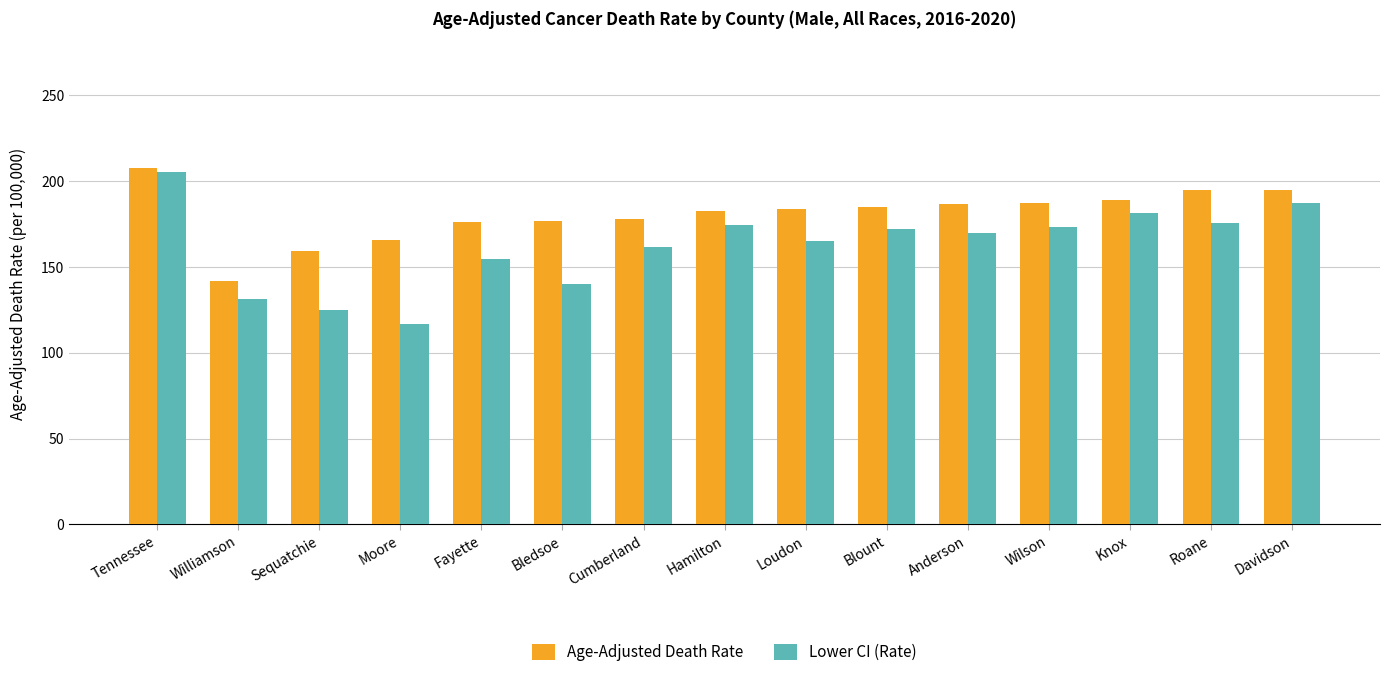

Read the Age-Adjusted Death Rate value at Williamson.

141.6